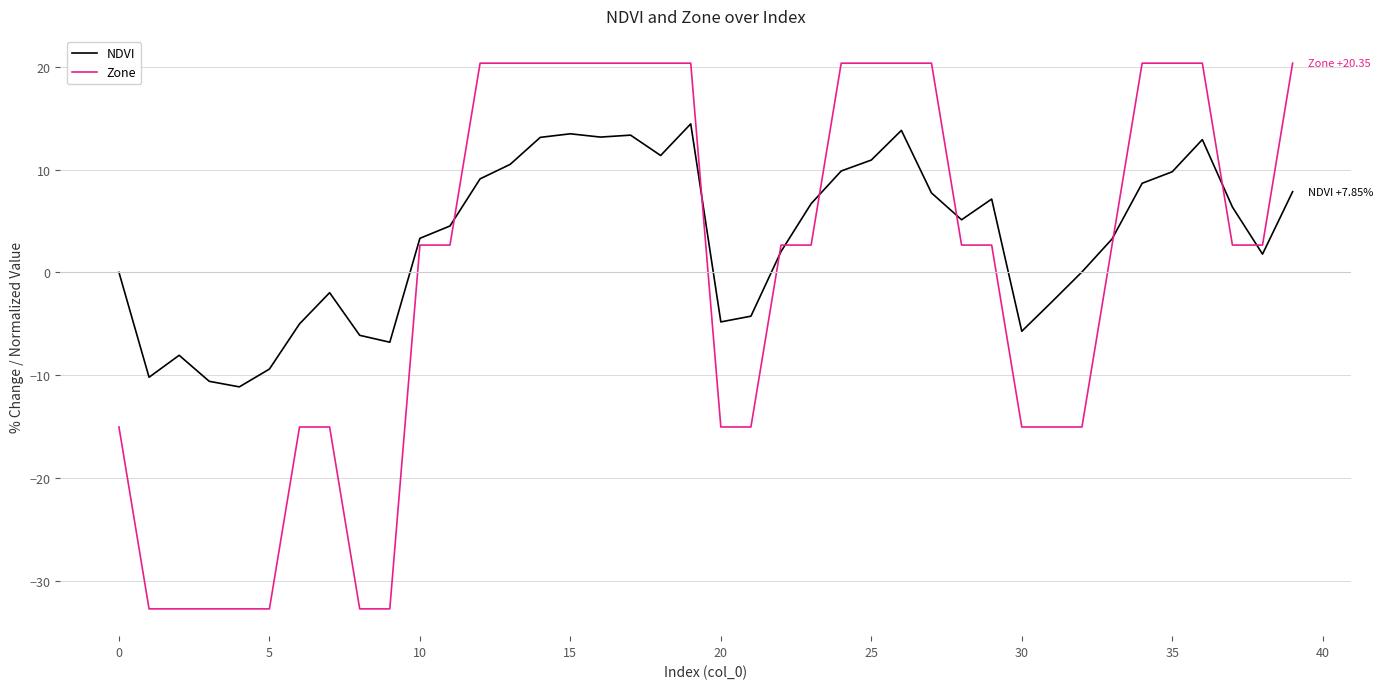

Which series has the largest total across all categories?

NDVI